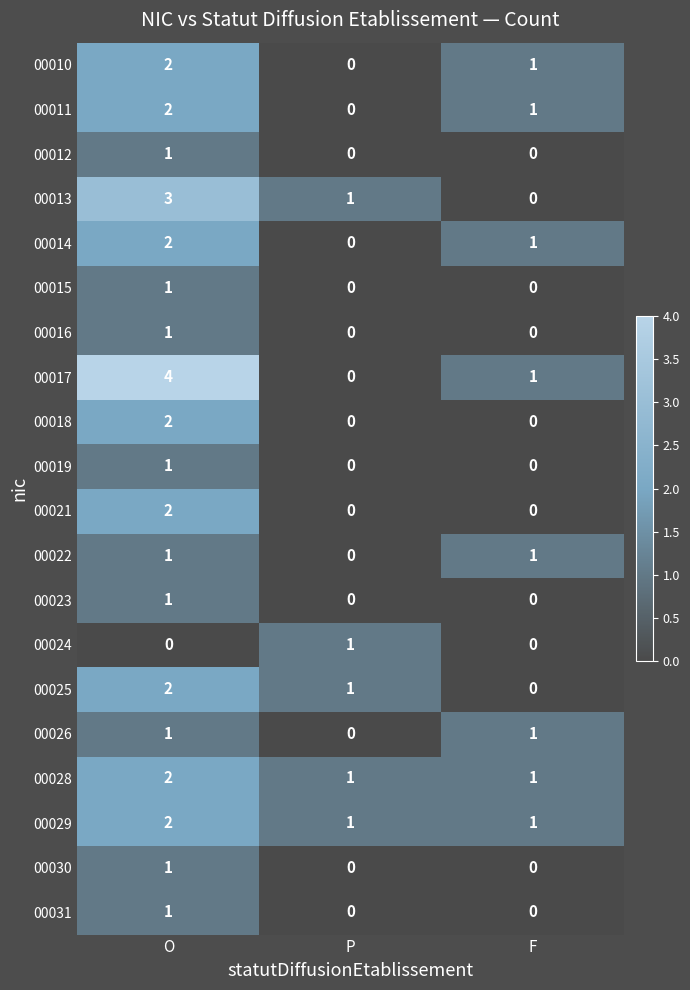

At which category is the sum across all series the highest?

O